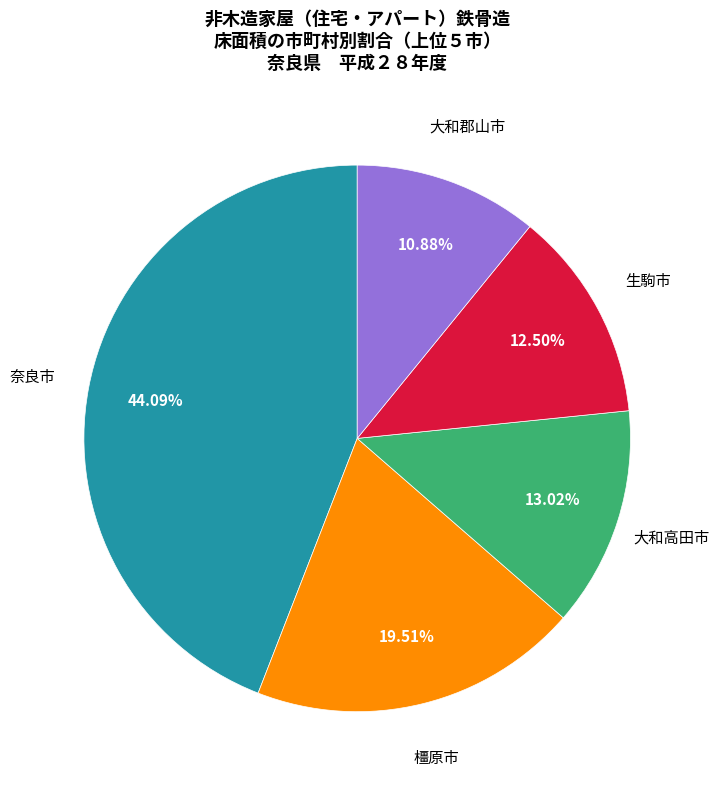

Is there a majority slice in this chart?

No